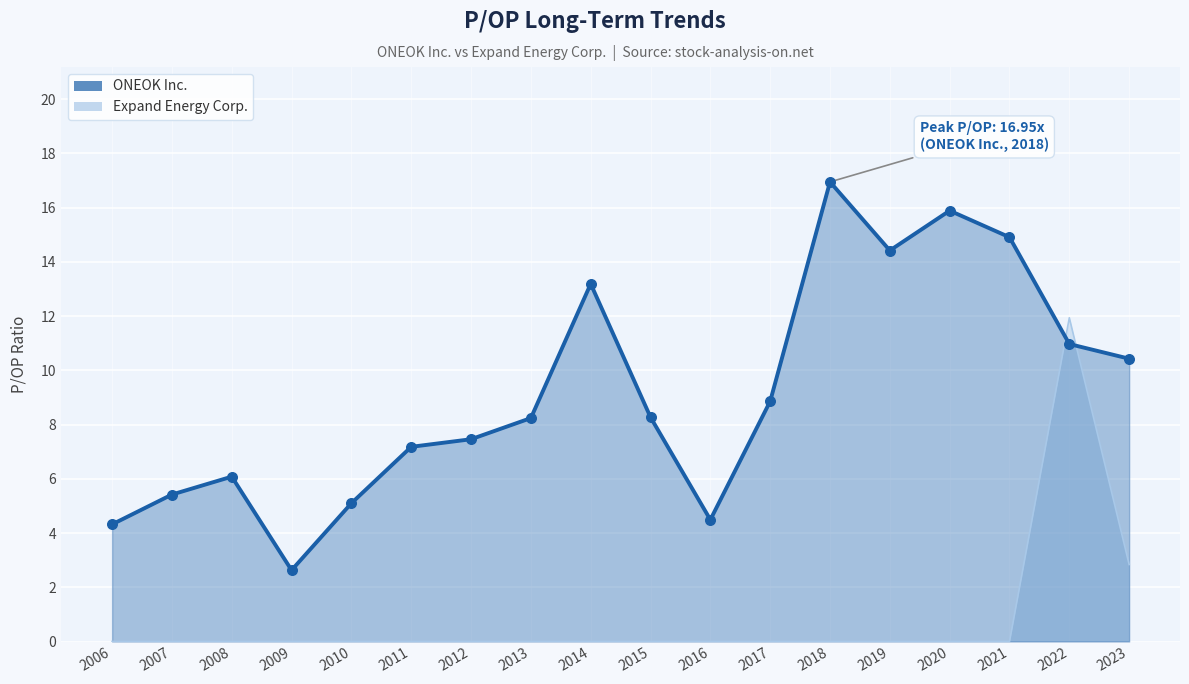

Is the value of Expand Energy Corp. at 2008 greater than the value of ONEOK Inc. at 2016?

No